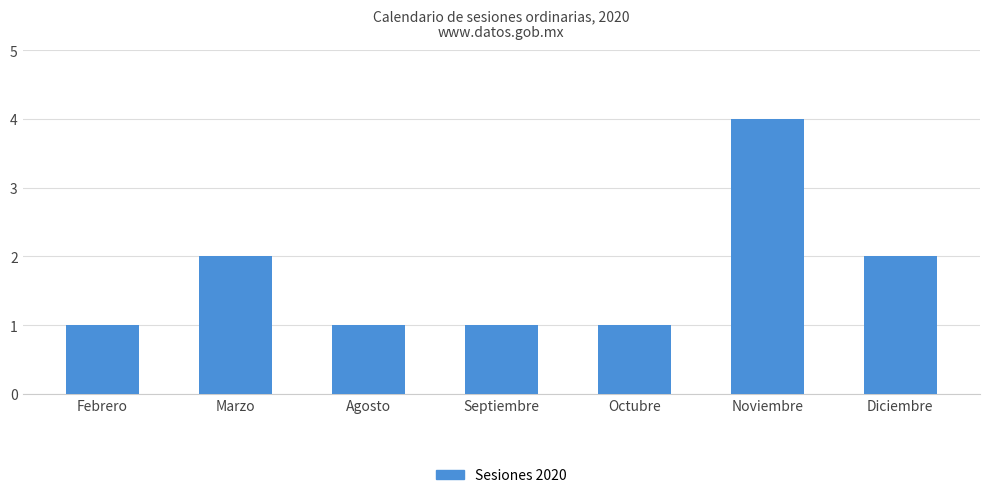

Is it true that the value at Diciembre is 2?

True